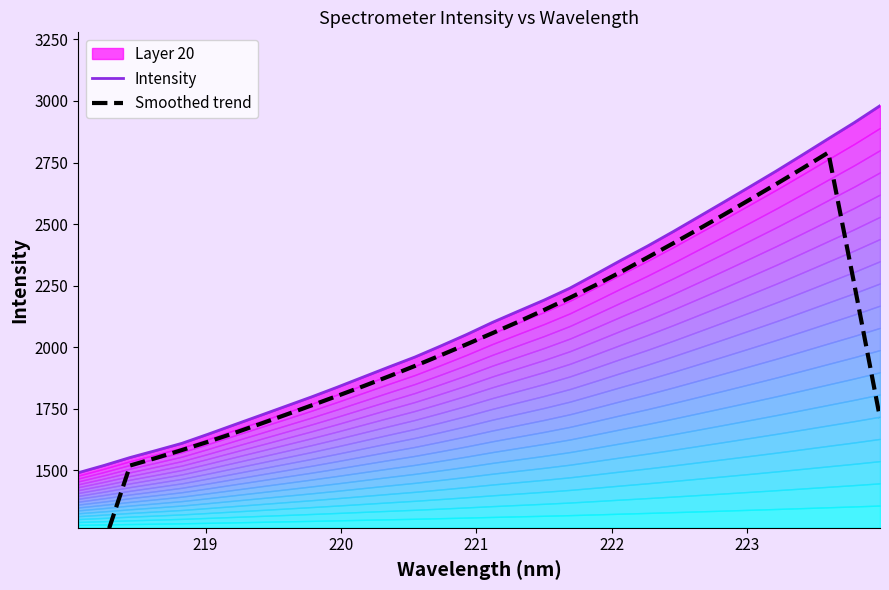

The value of Intensity at 20 is 3253.9. True or false?

False